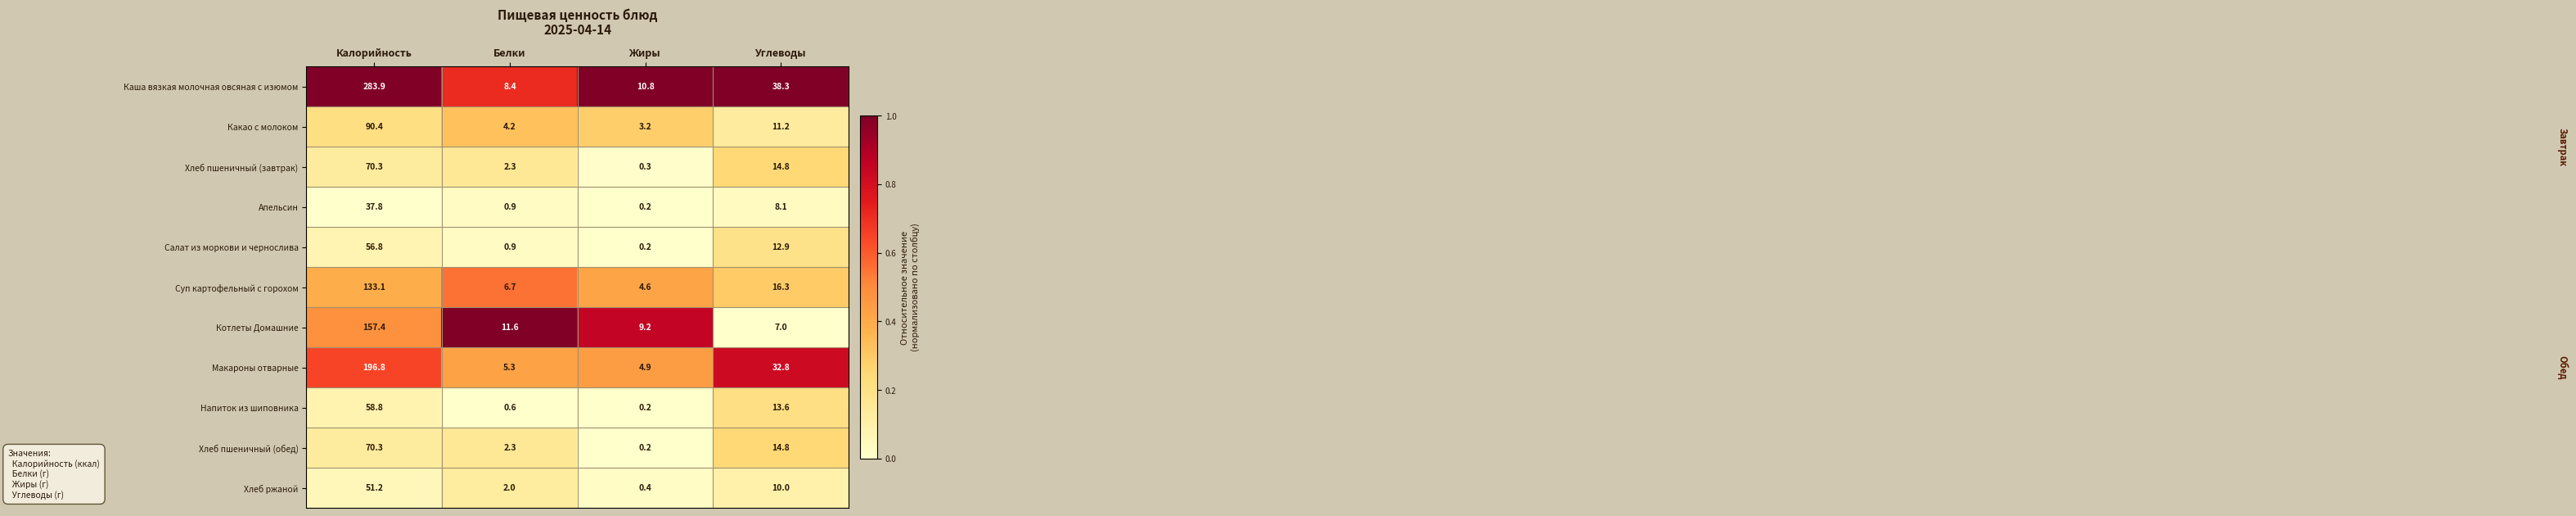

Is the value of Хлеб пшеничный (завтрак) at Жиры greater than the value of Макароны отварные at Жиры?

No